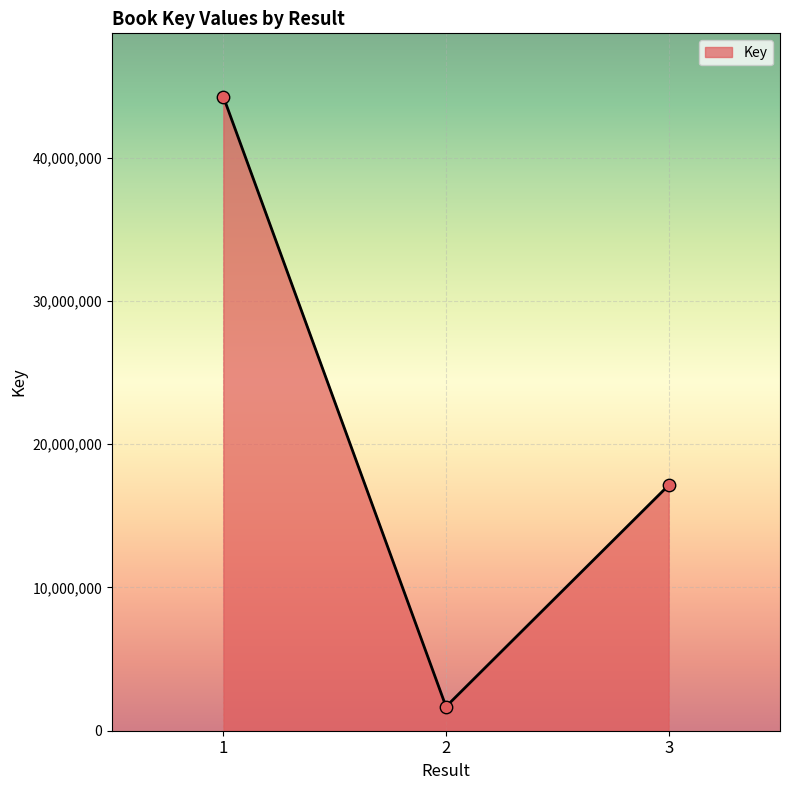

What is the ratio of the value at 3 to the value at 2?

10.2